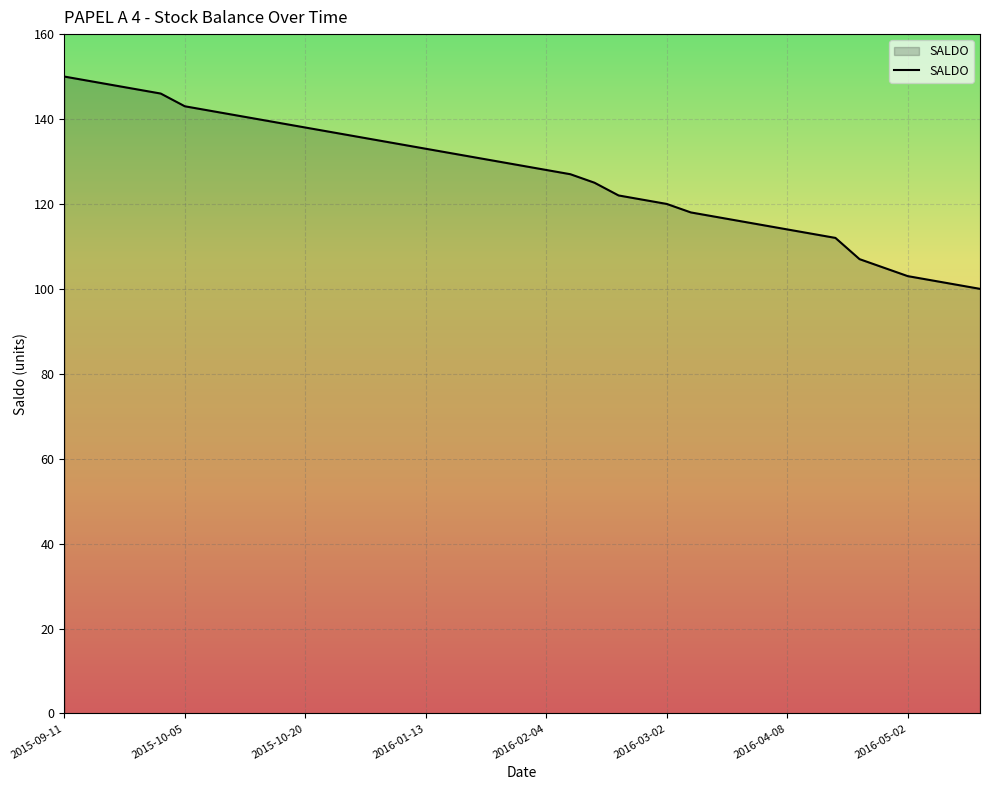

What is the smallest value displayed?

100